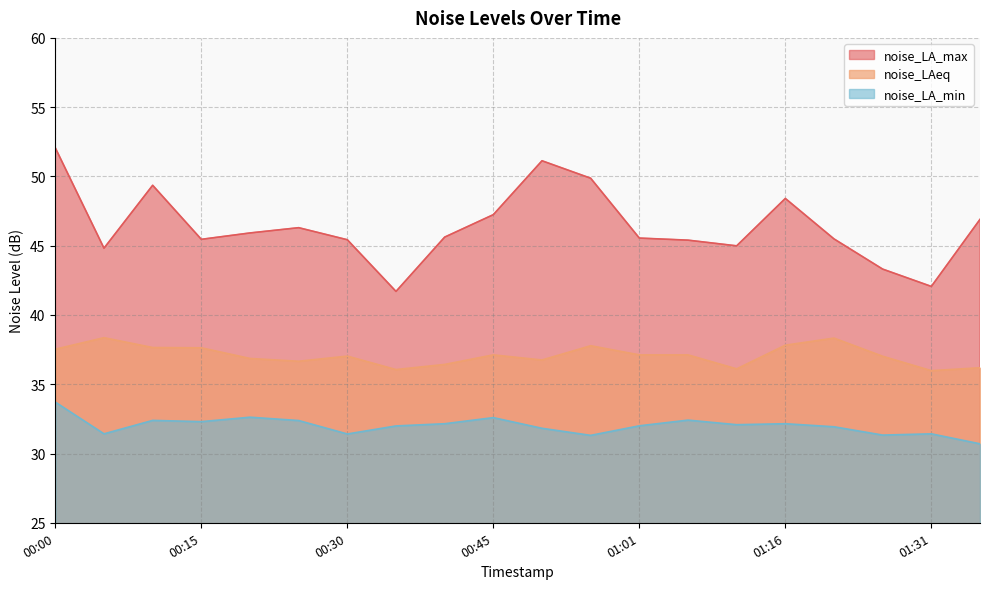

Which series has the largest range (max minus min)?

noise_LA_max